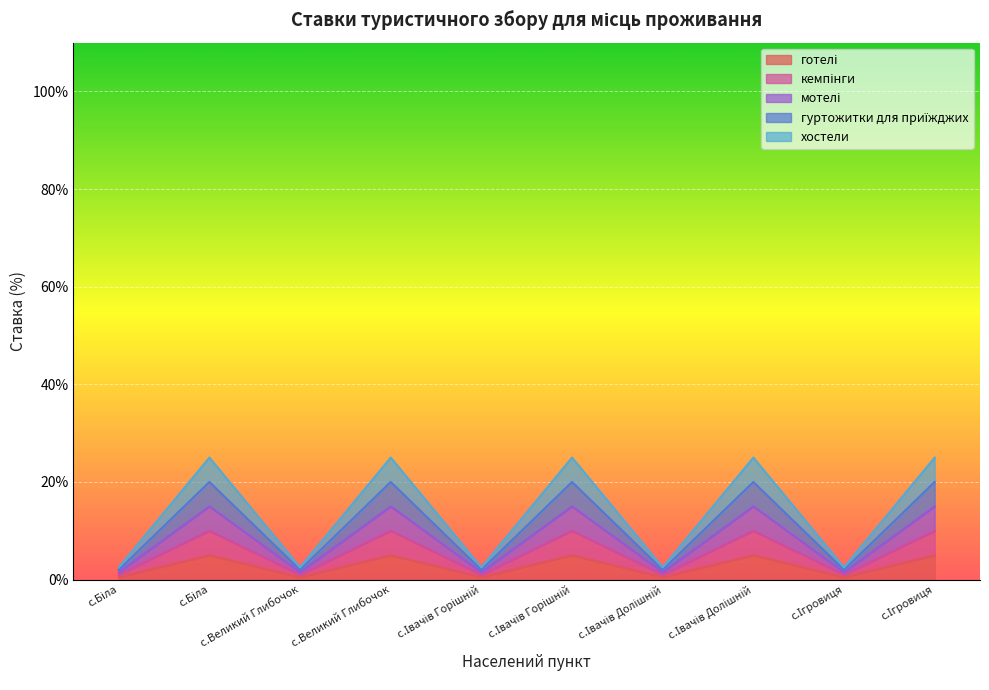

What is the value of the кемпінги point at the 3rd from the left?

1.0